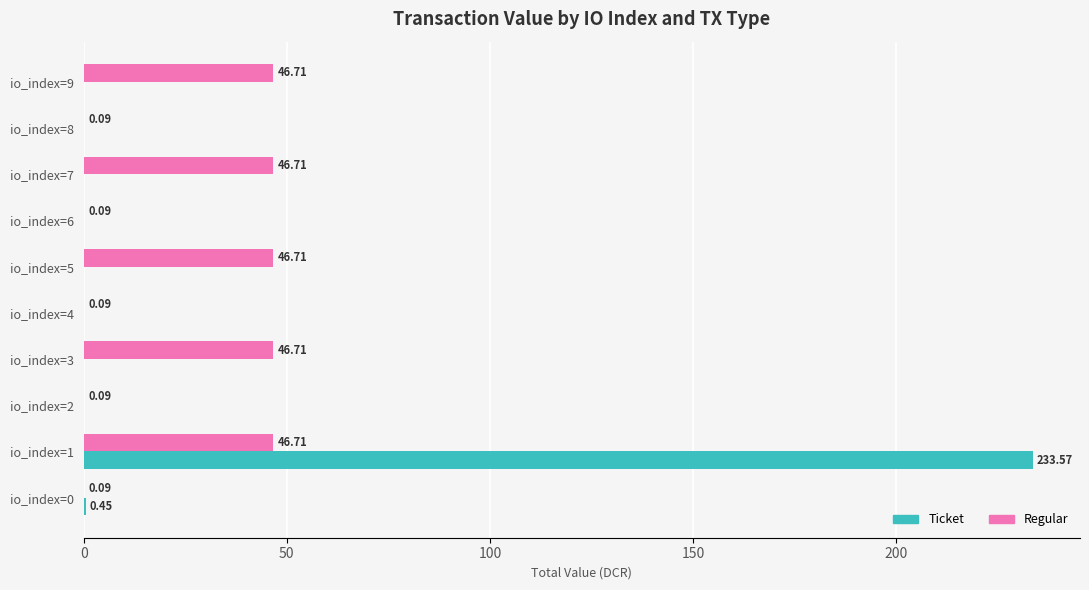

Which series changed the most between io_index=2 and io_index=3?

Regular